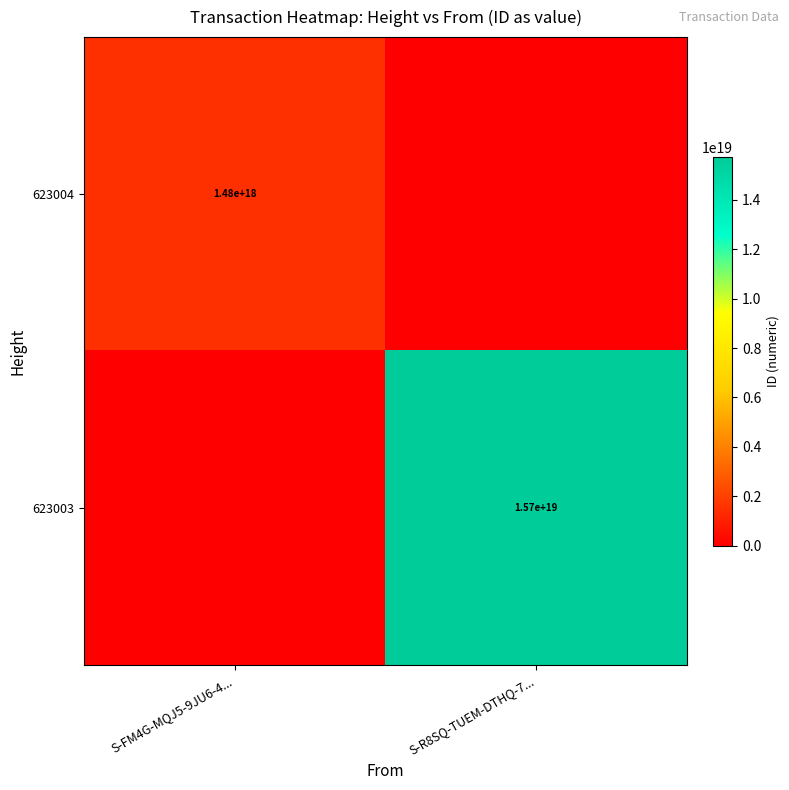

True or false: 623003 has a value of 21677893435140538368 at S-R8SQ-TUEM-DTHQ-7....

False